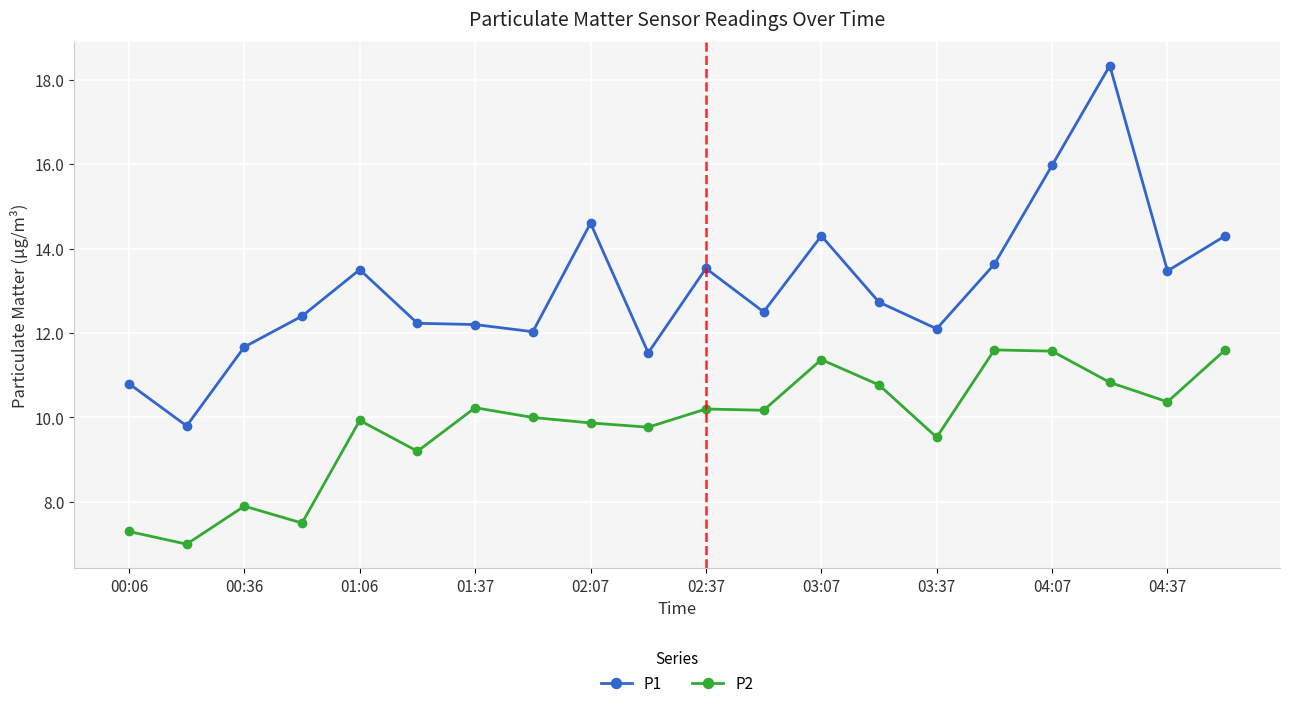

What is the minimum value for P1?

9.8